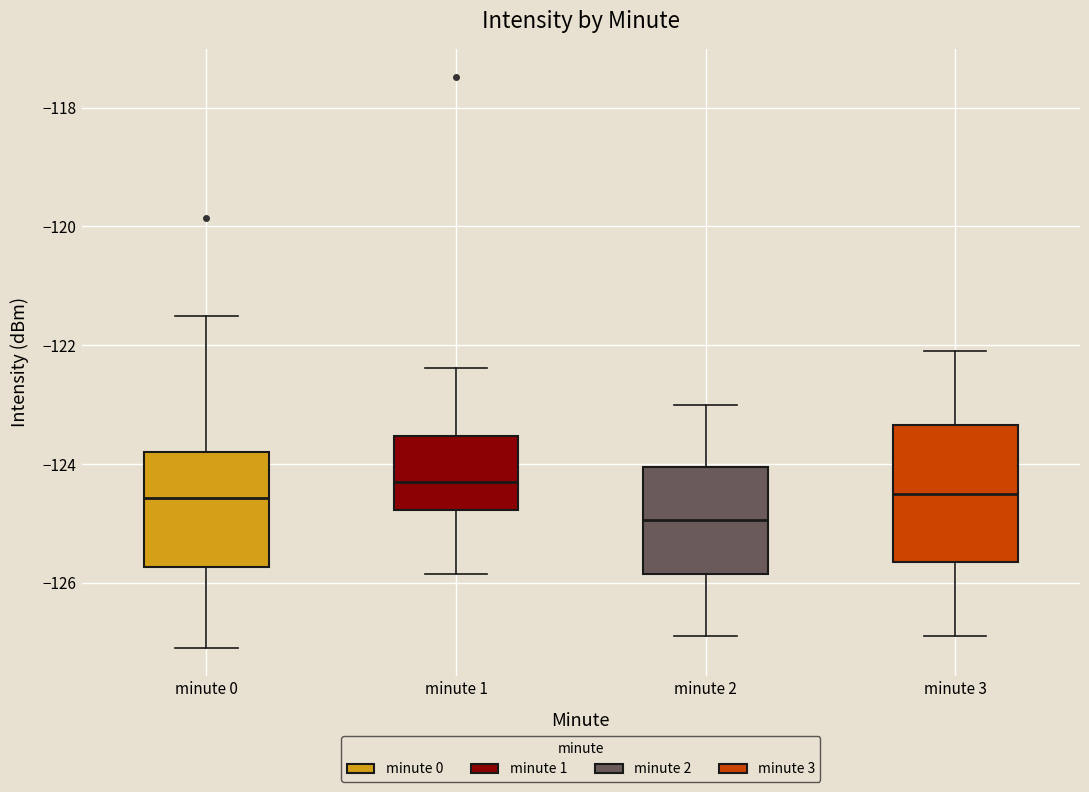

Reading left to right, read every box against the y-axis: the position of its median line, the range the box covers, and the ends of its whiskers. The values are not printed on the chart, so give them approximately, as read against the axis.

minute 0: median -124.6, box -125.8 to -123.8, whiskers -127.0 to -121.6
minute 1: median -124.2, box -124.8 to -123.6, whiskers -125.8 to -122.4
minute 2: median -125.0, box -125.8 to -124.0, whiskers -126.8 to -123.0
minute 3: median -124.4, box -125.6 to -123.4, whiskers -126.8 to -122.0